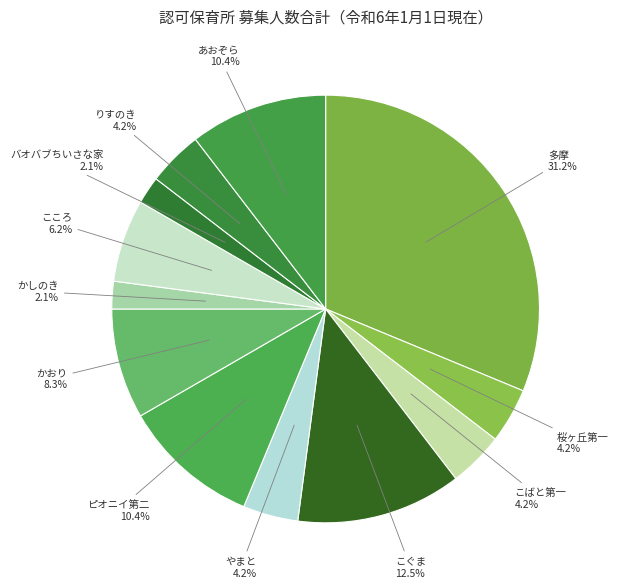

Does ピオニイ第二 represent more than half of the total?

No